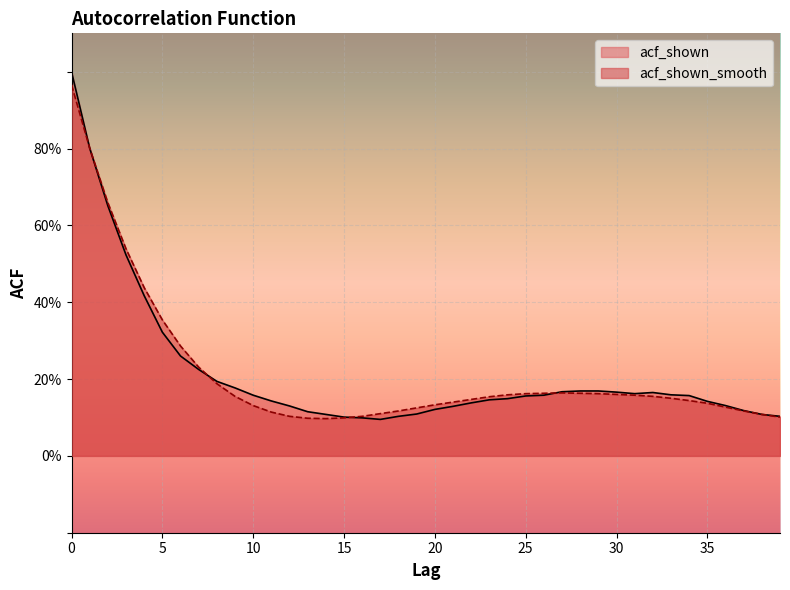

What is the minimum value shown in the chart?

0.1